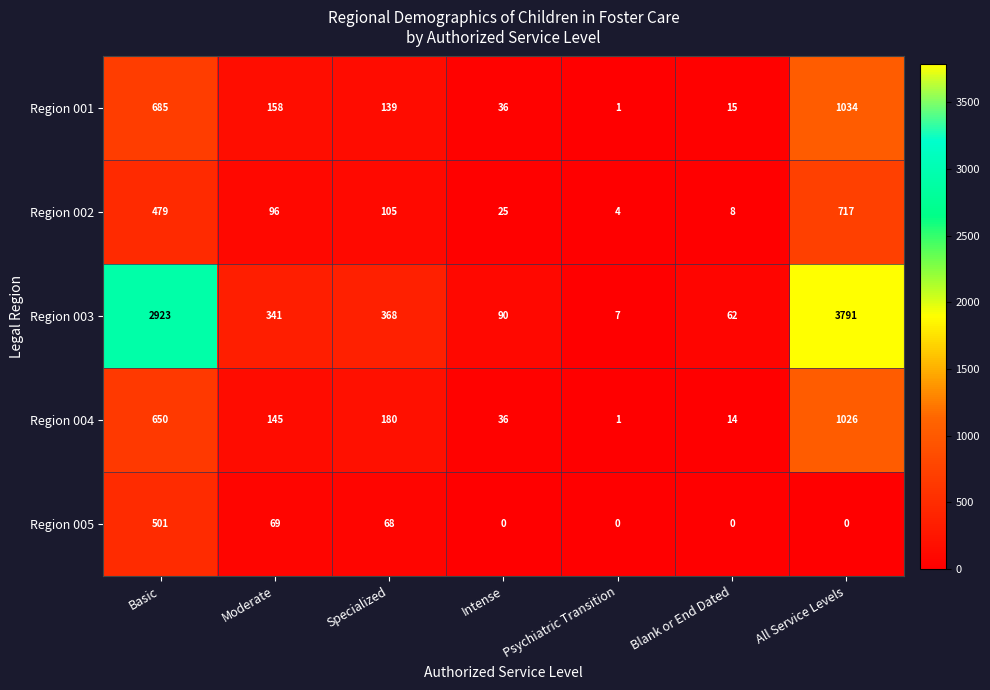

What is the maximum value shown in the chart?

3791